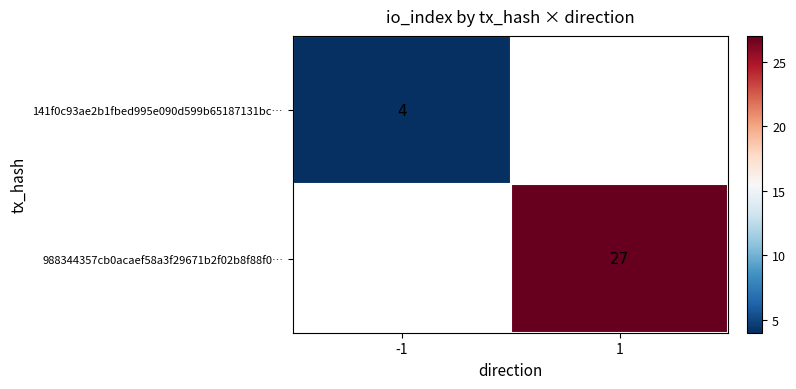

Is it true that 988344357cb0acaef58a3f29671b2f02b8f88f0… equals 14 at 1?

False